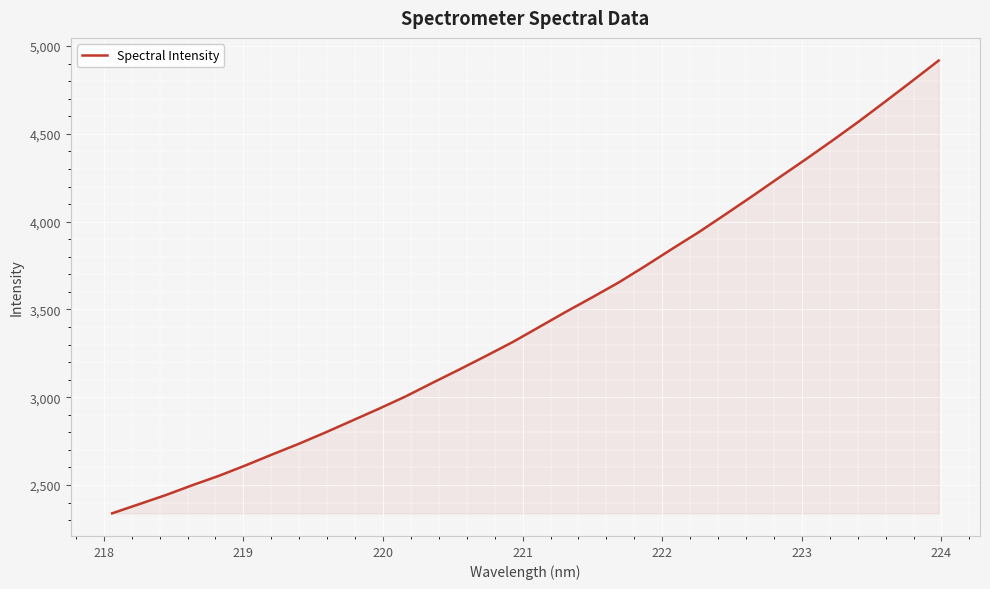

What is the sum of all values?

110505.0